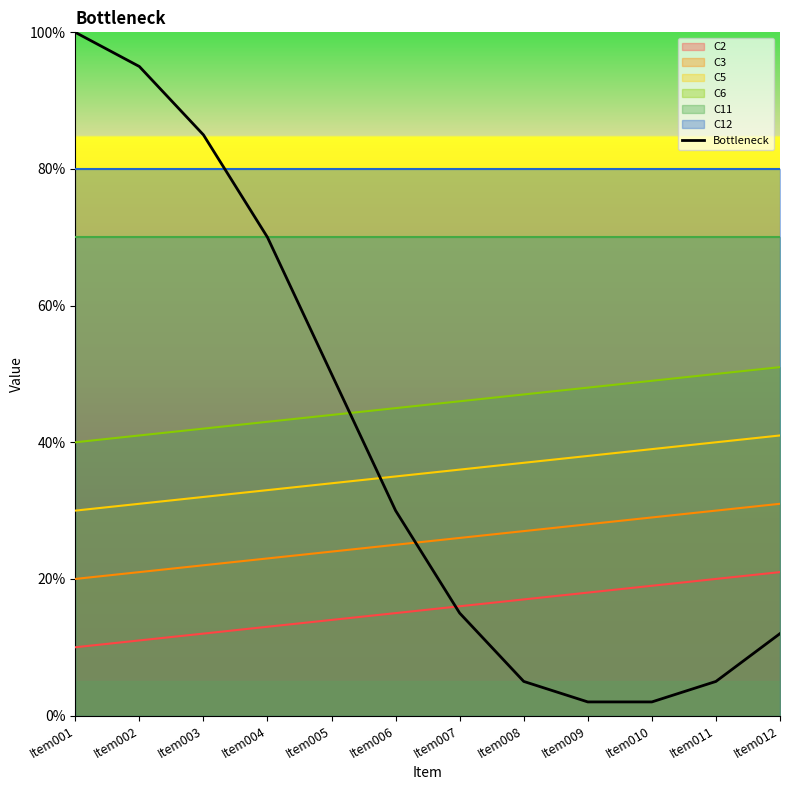

What is the difference between the maximum and minimum values?

98